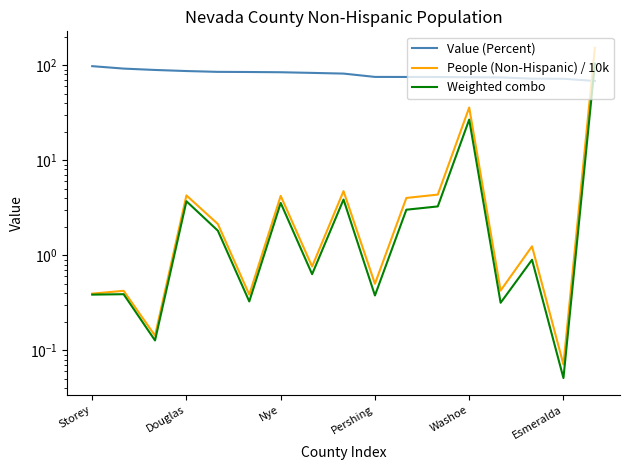

Between 14 and 12, which is larger?

12